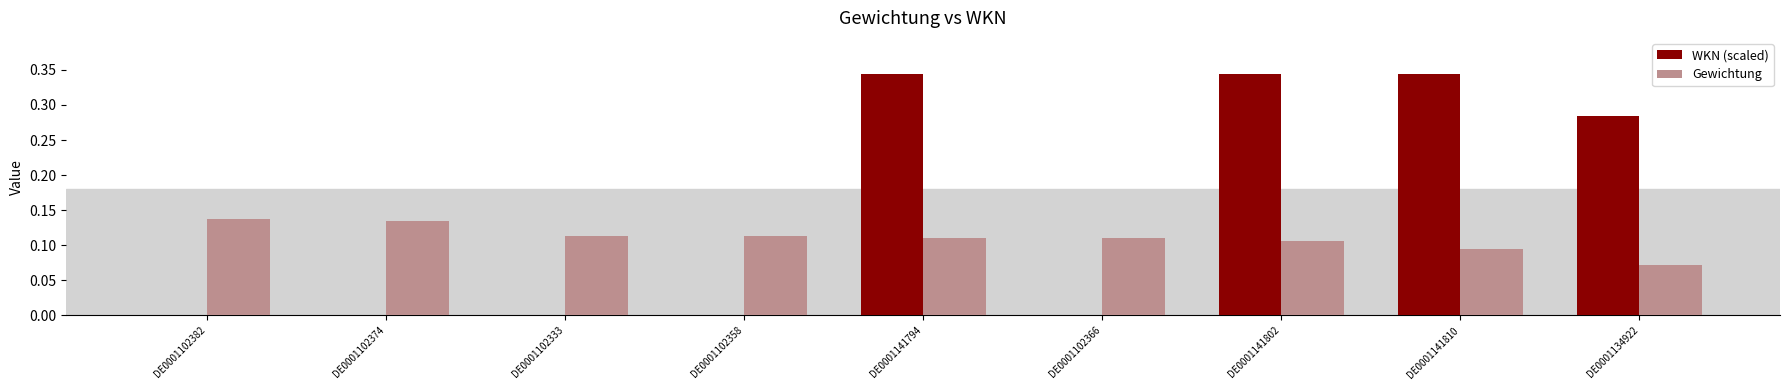

Between DE0001102333 and DE0001141802, which series saw the biggest shift?

WKN (scaled)